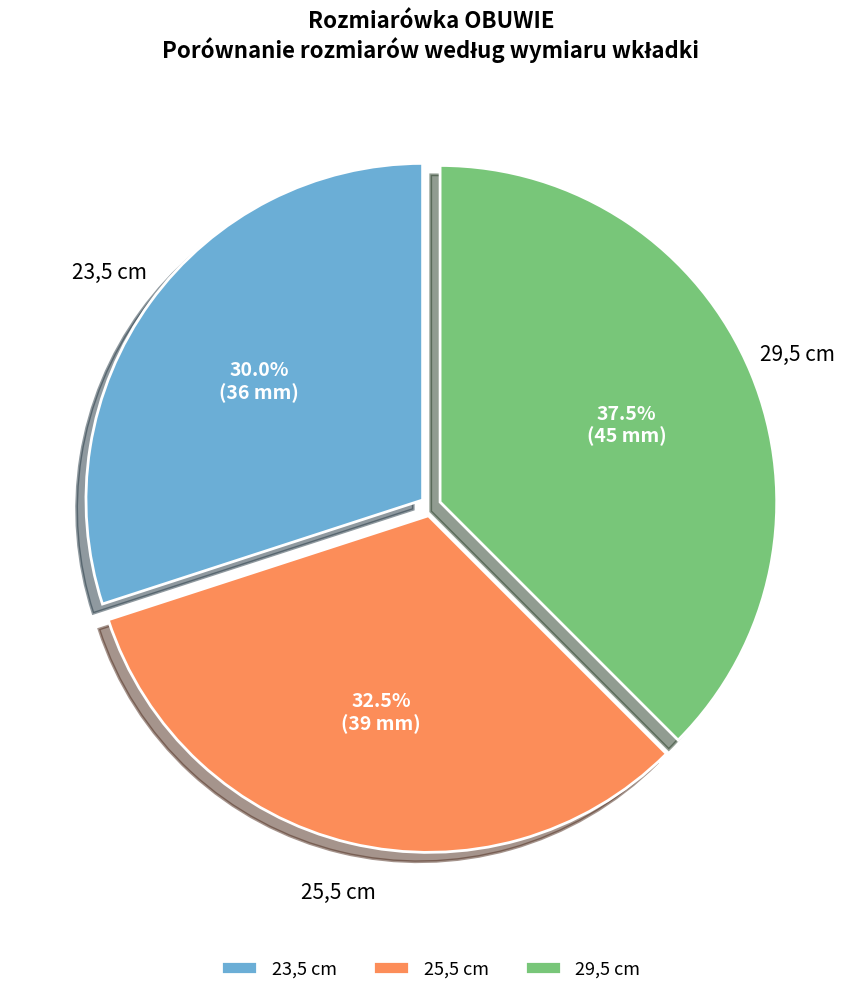

To the nearest percent, what is the difference between the 29,5 and 25,5 slice percentages?

5%